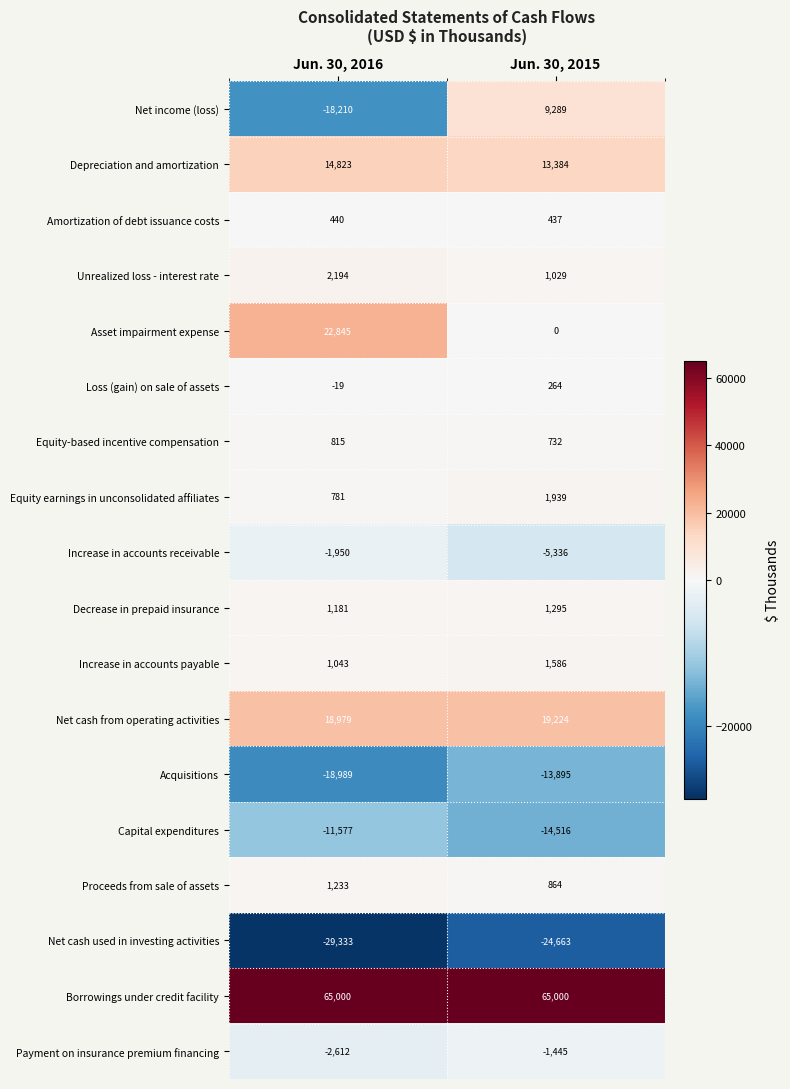

Rank the series at Jun. 30, 2015 from highest to lowest value.

Borrowings under credit facility, Net cash from operating activities, Depreciation and amortization, Net income (loss), Equity earnings in unconsolidated affiliates, Increase in accounts payable, Decrease in prepaid insurance, Unrealized loss - interest rate, Proceeds from sale of assets, Equity-based incentive compensation, Amortization of debt issuance costs, Loss (gain) on sale of assets, Asset impairment expense, Payment on insurance premium financing, Increase in accounts receivable, Acquisitions, Capital expenditures, Net cash used in investing activities